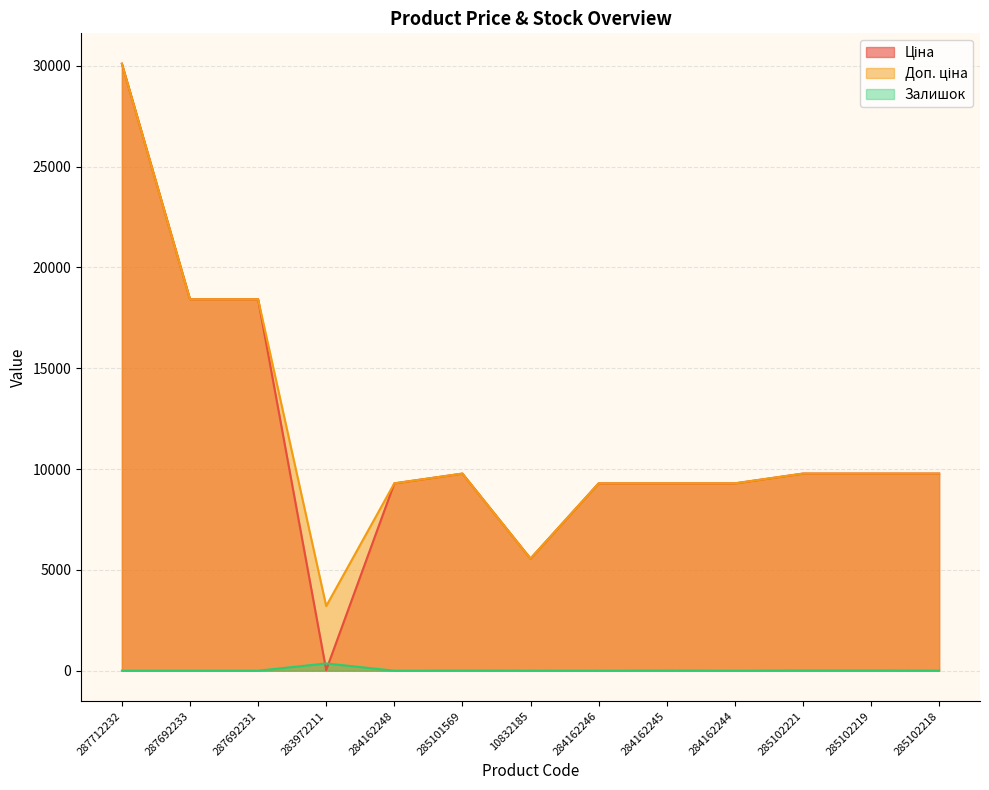

How many lines are shown in the chart?

3